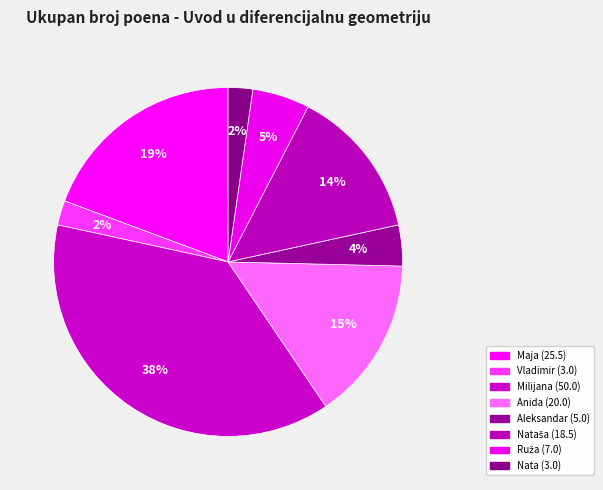

How many segments does this pie chart have?

8